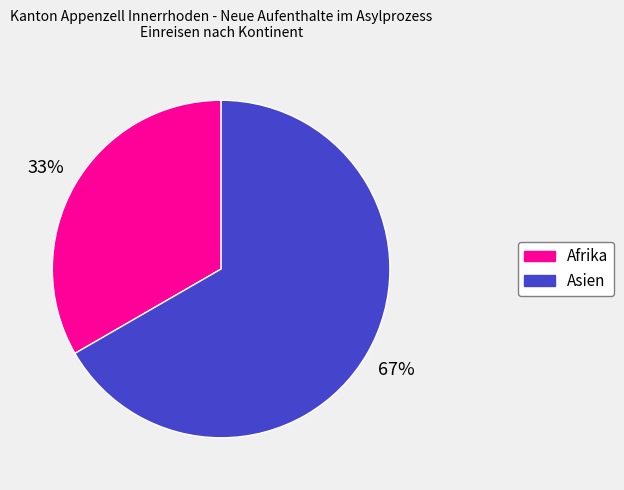

Count the number of slices in the pie.

2